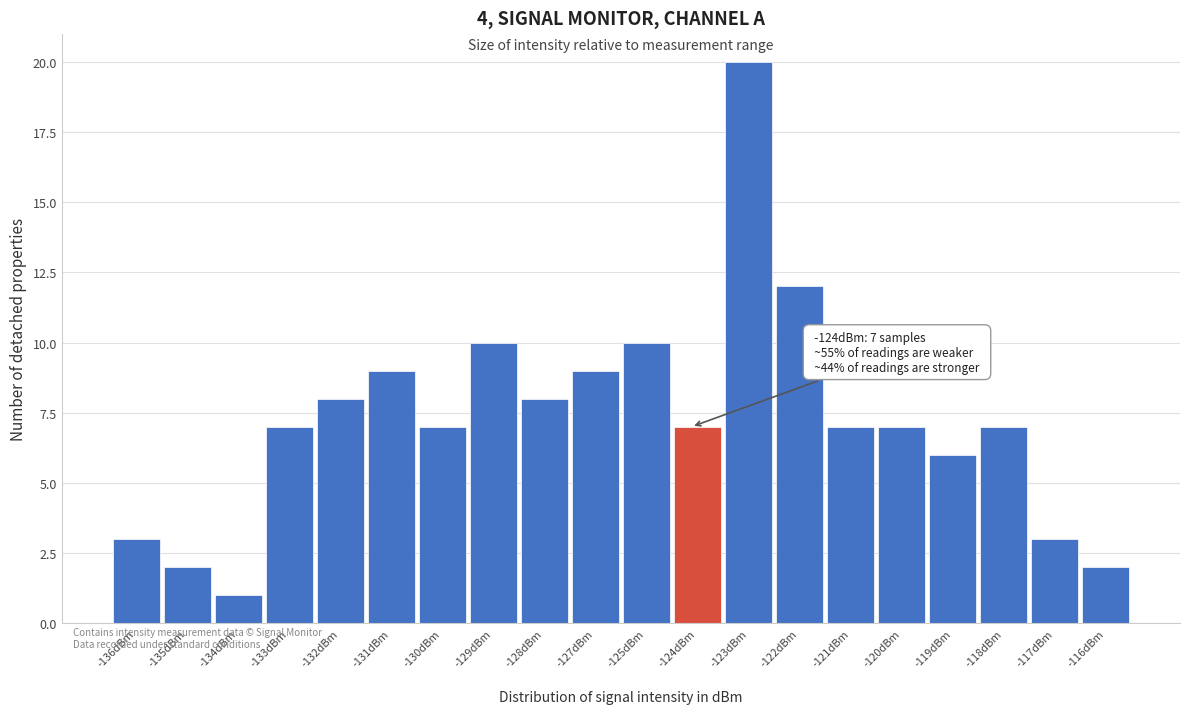

Reading left to right, list all the values displayed in this chart.

-136dBm=3	-135dBm=2	-134dBm=1	-133dBm=7	-132dBm=8	-131dBm=9	-130dBm=7	-129dBm=10	-128dBm=8	-127dBm=9	-125dBm=10	-124dBm=7	-123dBm=20	-122dBm=12	-121dBm=7	-120dBm=7	-119dBm=6	-118dBm=7	-117dBm=3	-116dBm=2